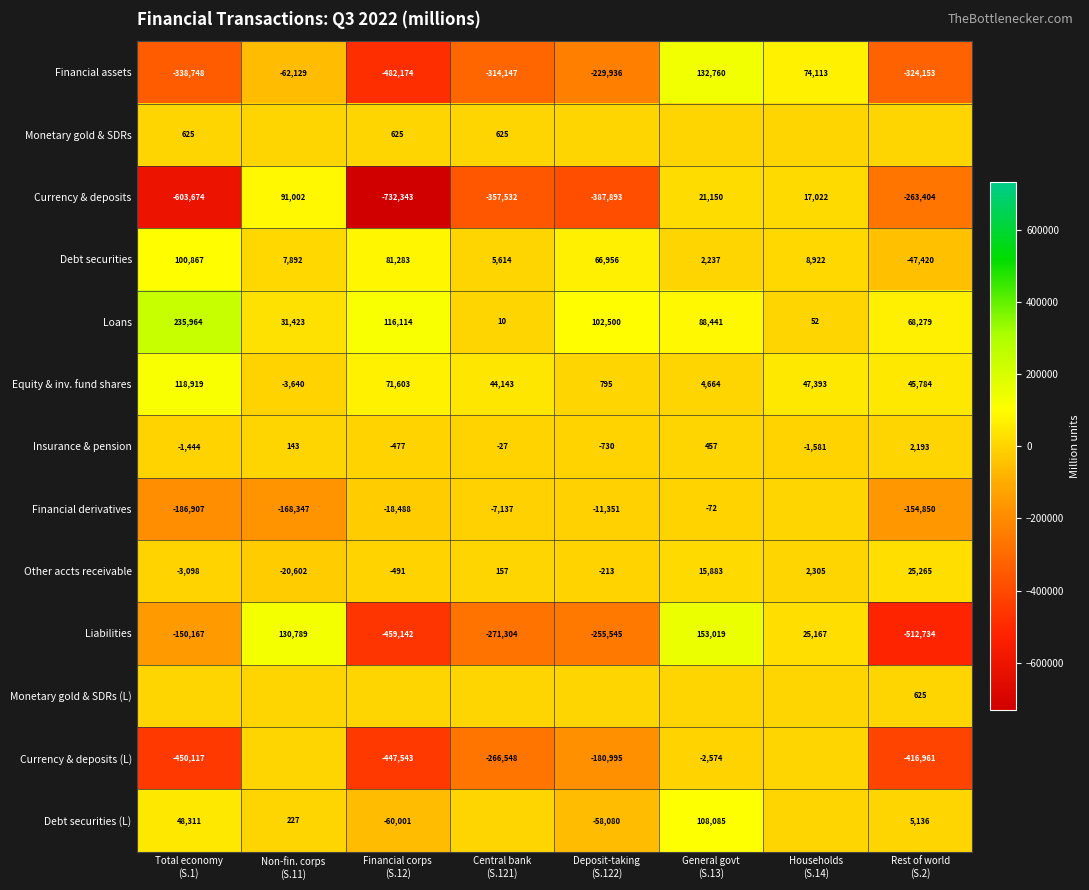

What is the difference between the second highest and minimum values in the Equity & inv. fund shares series?

75243